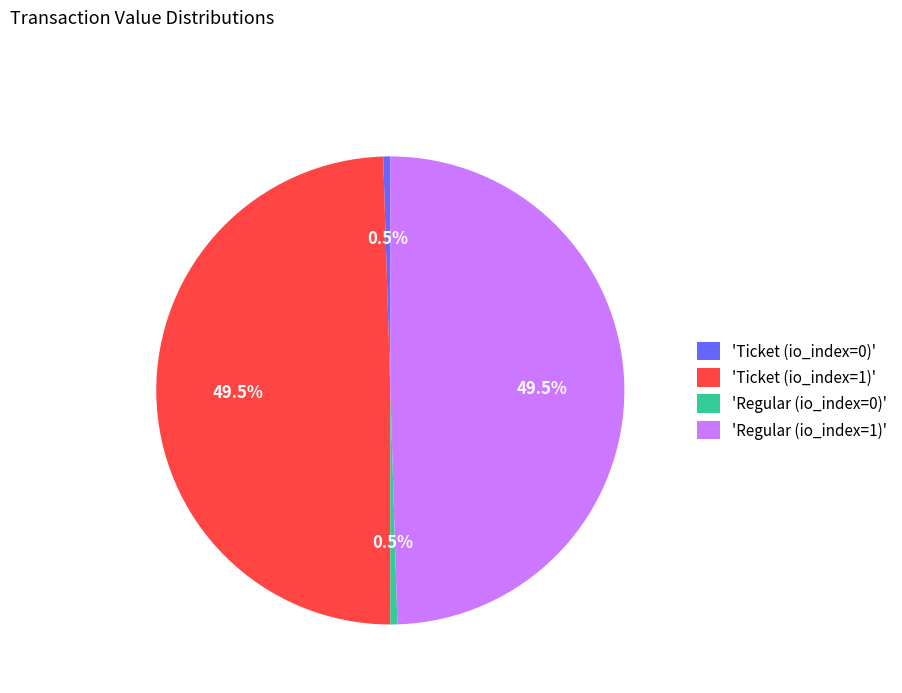

Does any single category account for the majority?

No